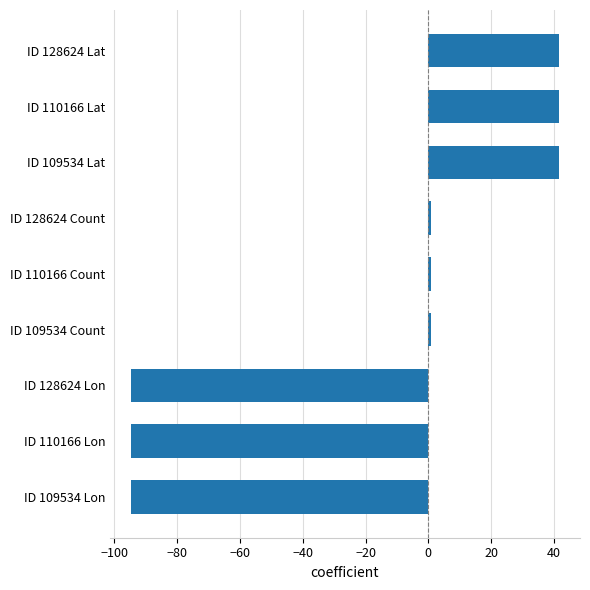

What is the sum of all values?

-156.2